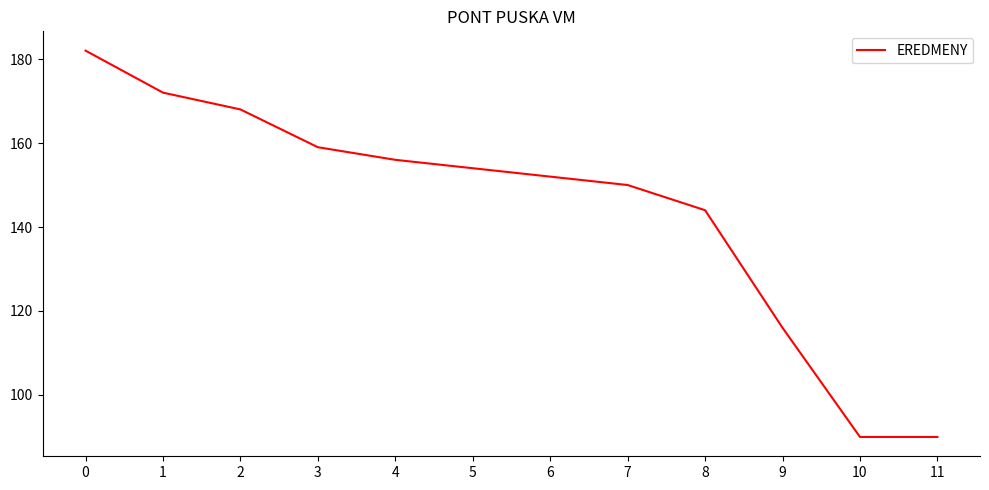

Where is the data nearest to the value 136?

8